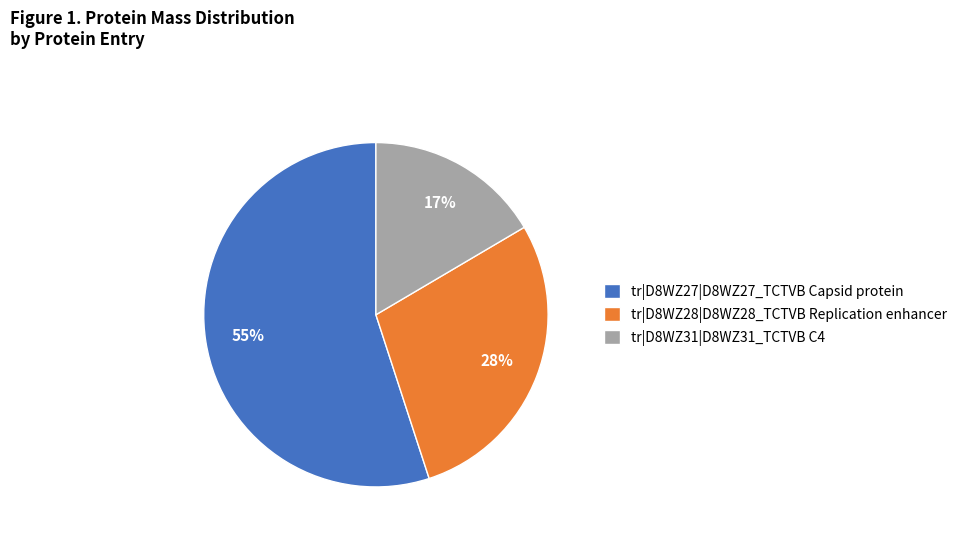

Does tr|D8WZ31|D8WZ31_TCTVB C4 represent more than half of the total?

No